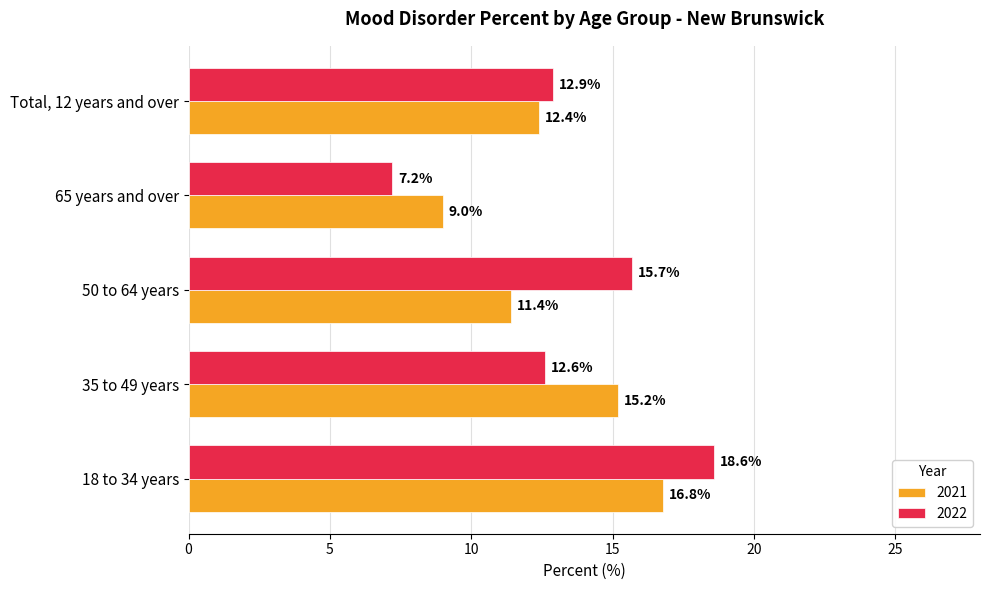

Which category has the highest value in the 2022 series?

18 to 34 years